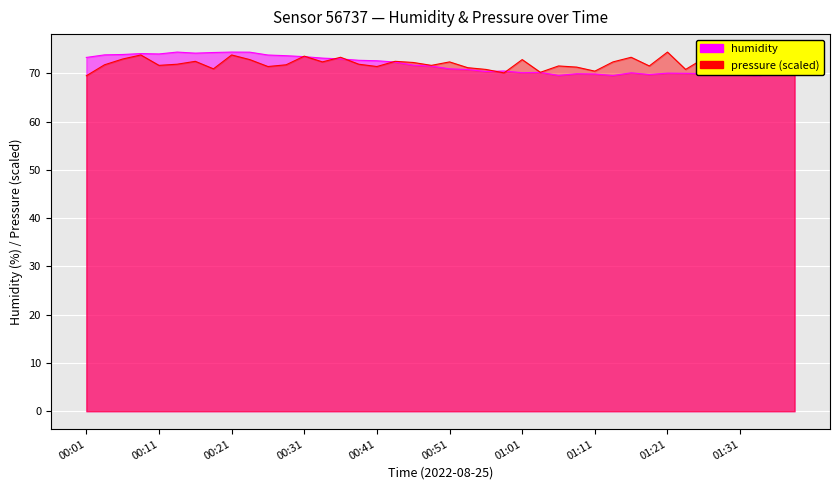

Rank the series by their maximum value, from highest to lowest.

humidity, pressure_norm